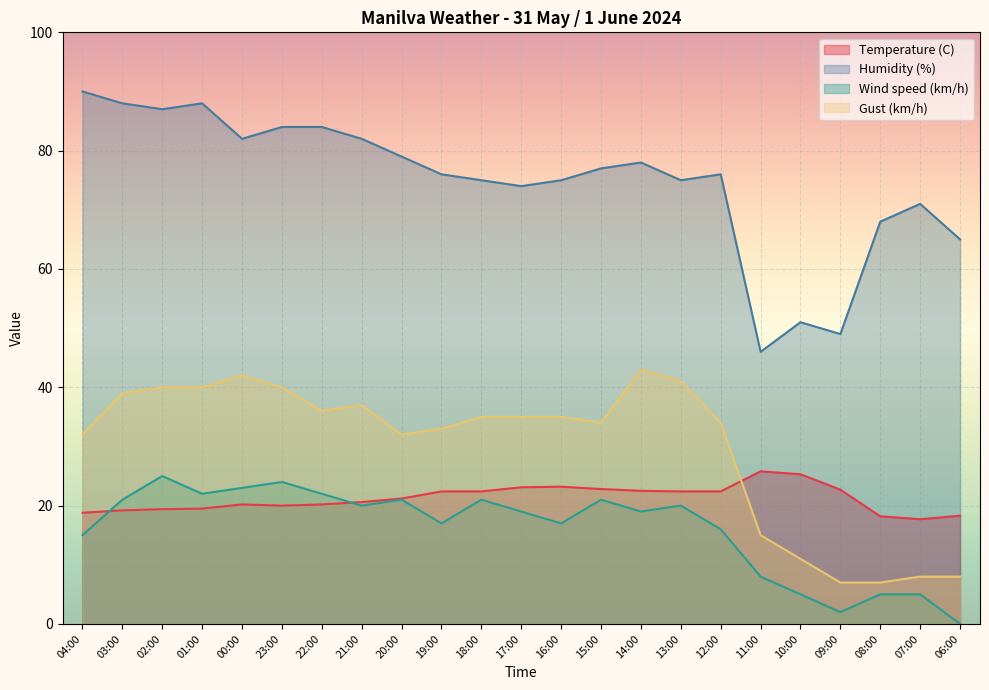

Which series has the largest range (max minus min)?

Humidity (%)